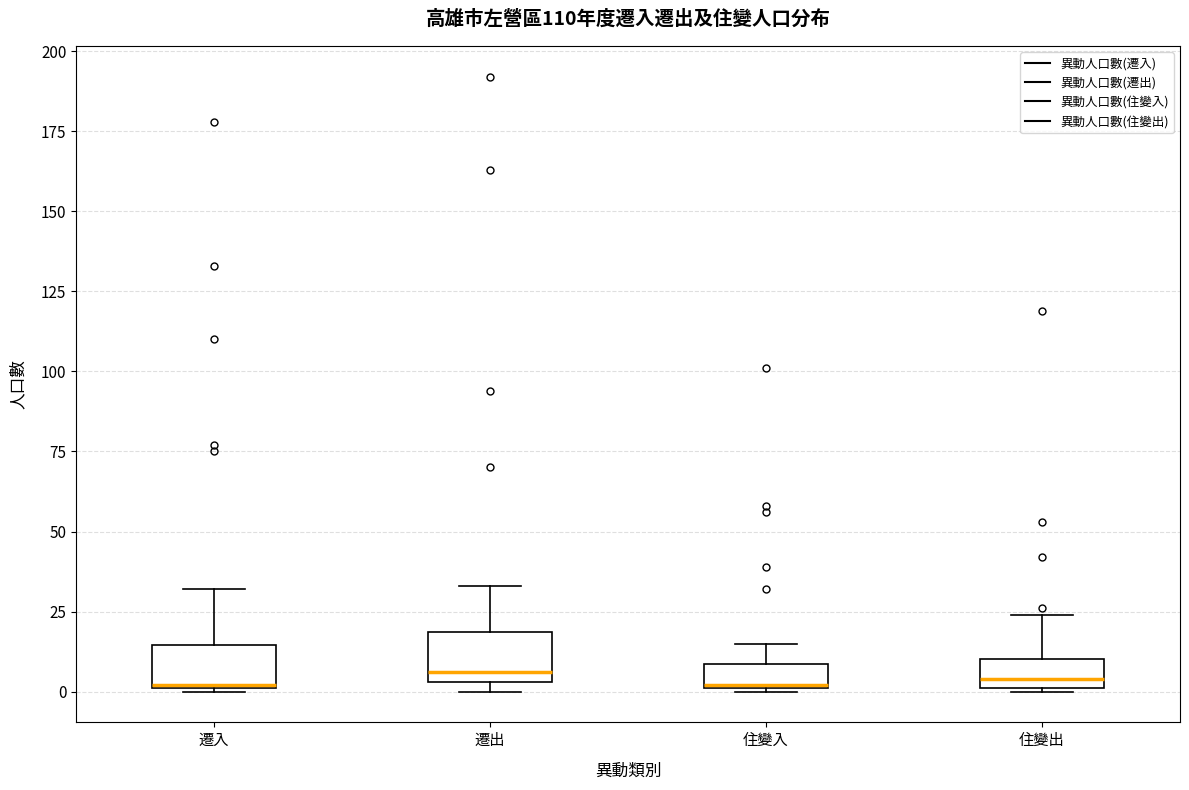

Reading left to right, transcribe this box plot: for each box, give where its median line is, the range the box spans, and where its two whiskers end, as read against the y-axis. The values are not printed on the chart, so give them approximately, as read against the axis.

遷入: median 0, box 0 to 15, whiskers 0 to 30
遷出: median 5 (just above the box's lower edge), box 5 to 20, whiskers 0 to 35
住變入: median 0, box 0 to 10, whiskers 0 to 15
住變出: median 5, box 0 to 10, whiskers 0 to 25